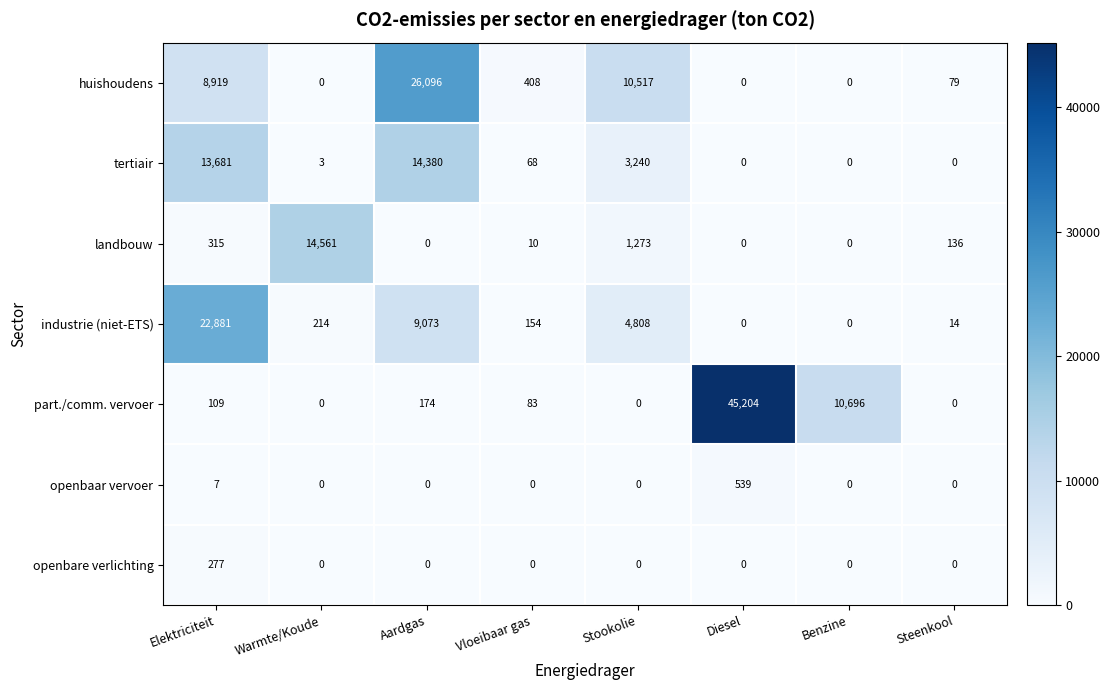

At which label is part./comm. vervoer closest to 22602?

Benzine